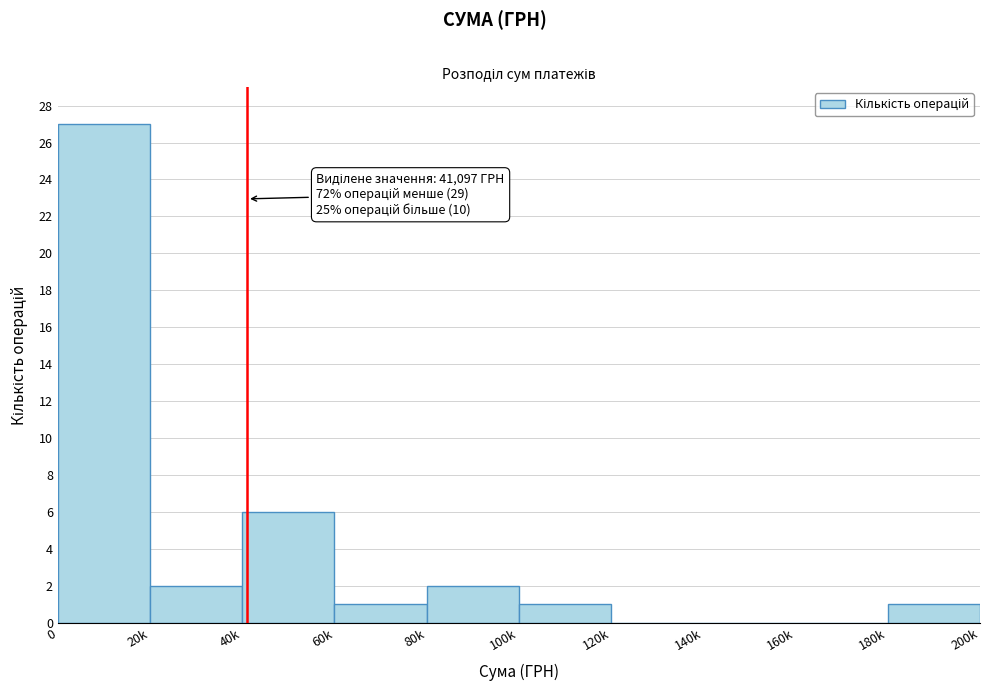

Reading left to right, transcribe all the data shown in this chart.

0=27	20k=2	40k=6	60k=1	80k=2	100k=1	120k=0	140k=0	160k=0	180k=1